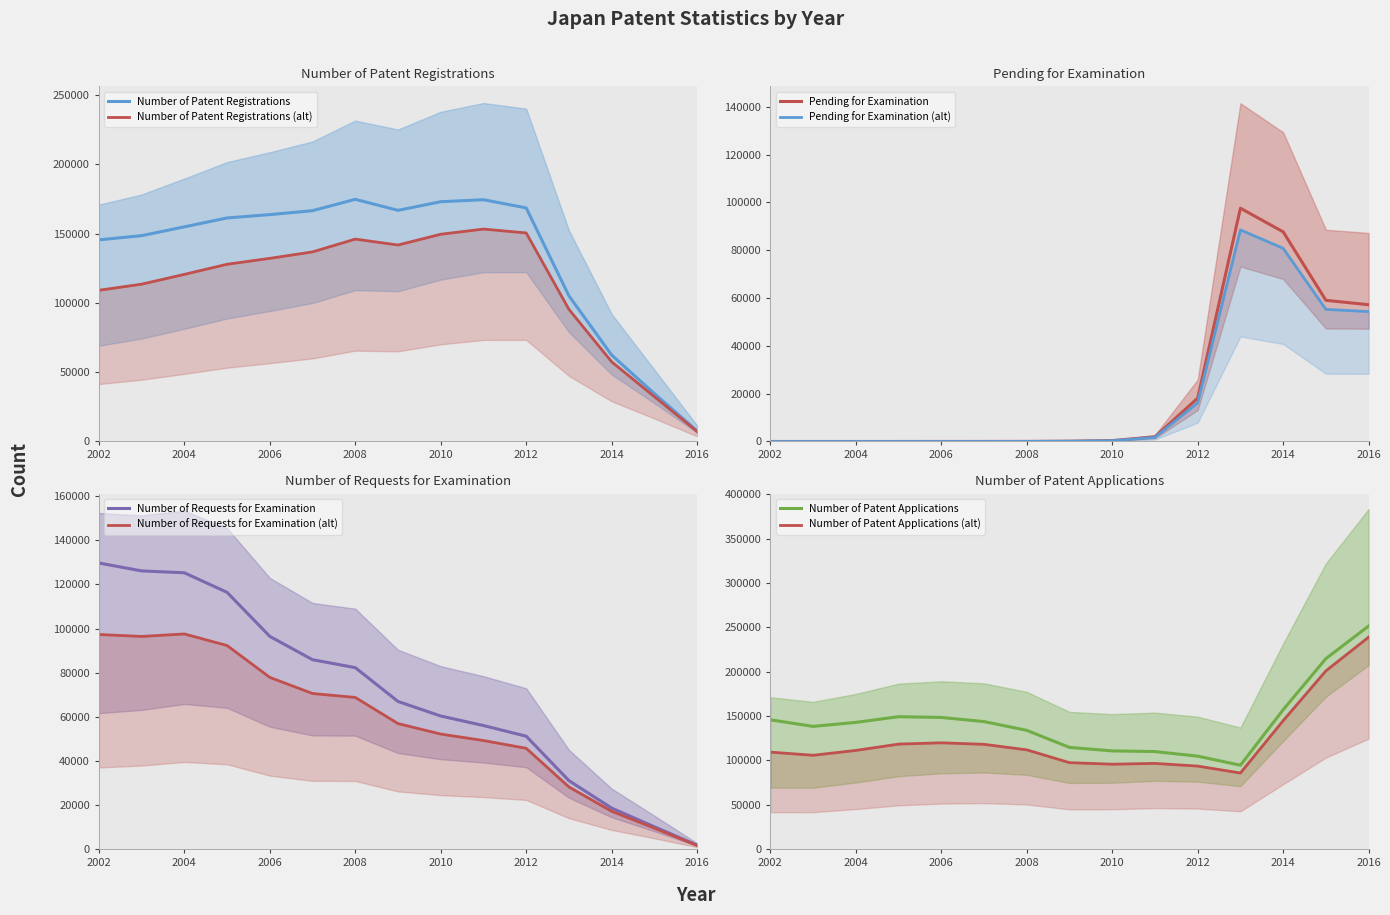

At which label does Number of Requests for Examination first exceed 66933?

2002